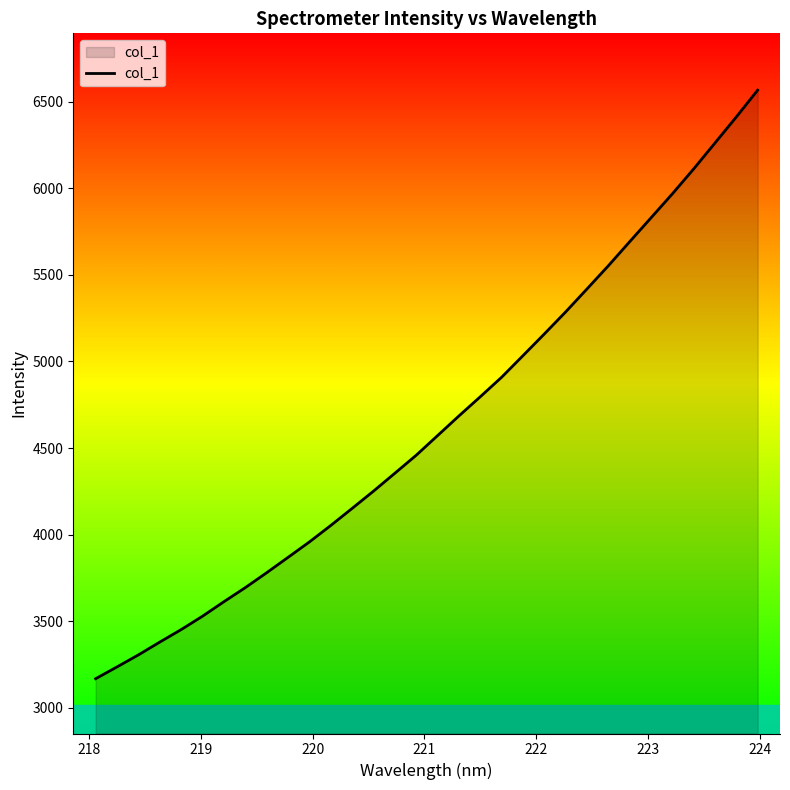

How many values exceed 4571?

16